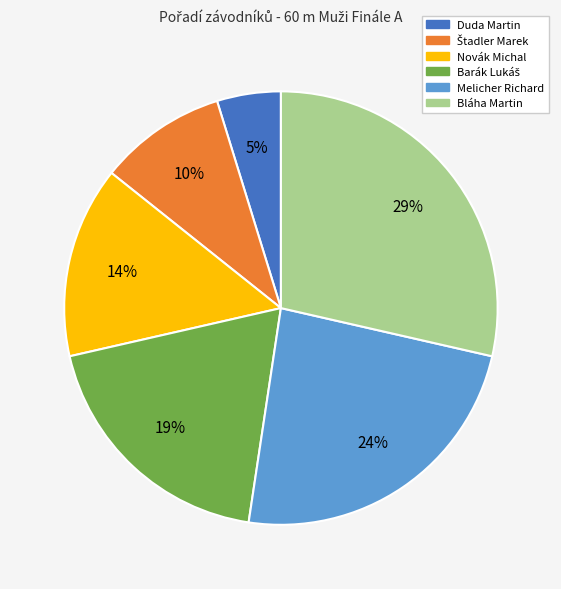

Is there any slice that represents more than half of the pie?

No